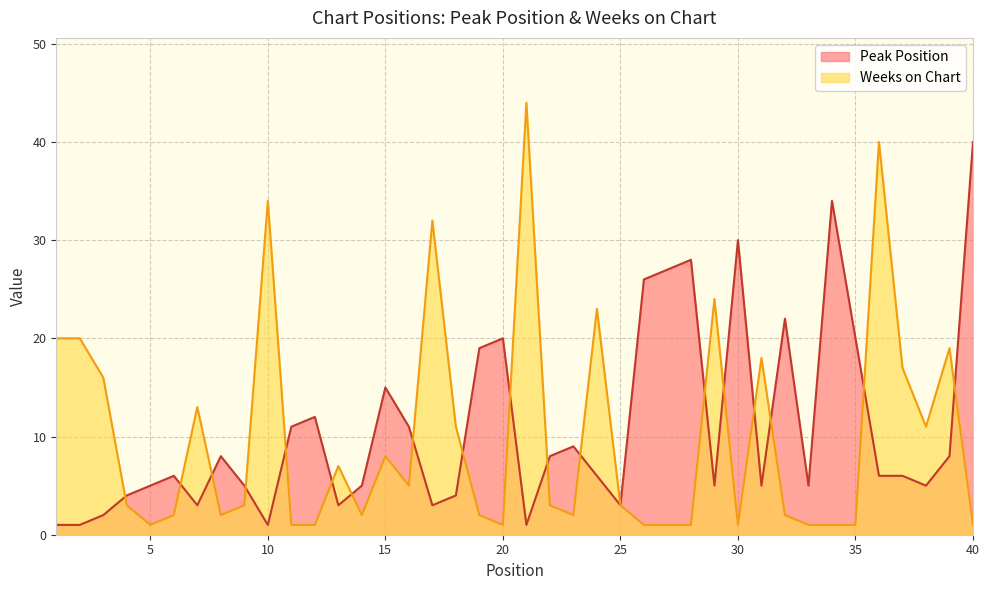

True or false: Peak Position has a value of 40 at 28.

False